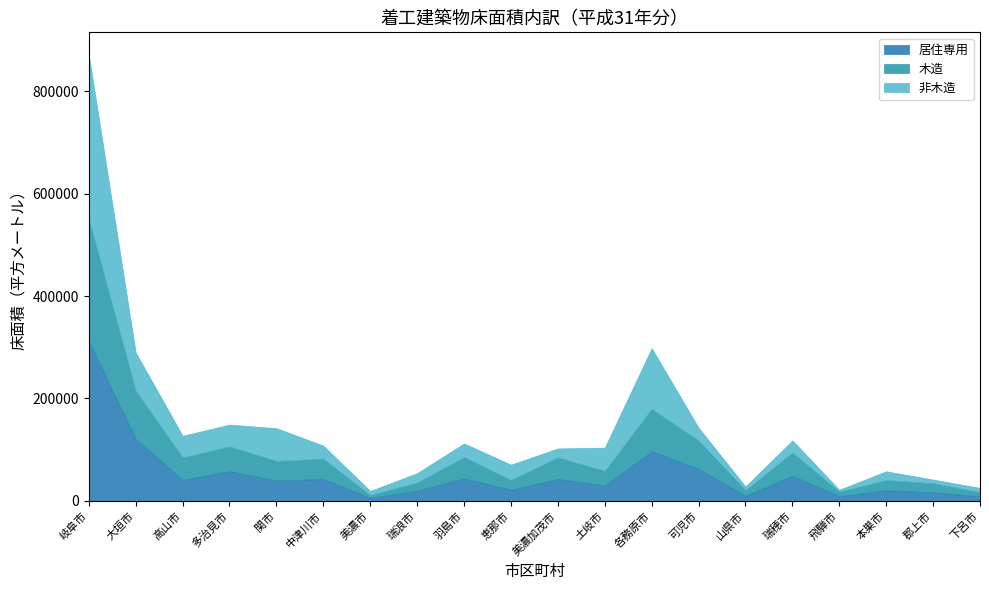

What is the label of the 20th point from the right?

岐阜市